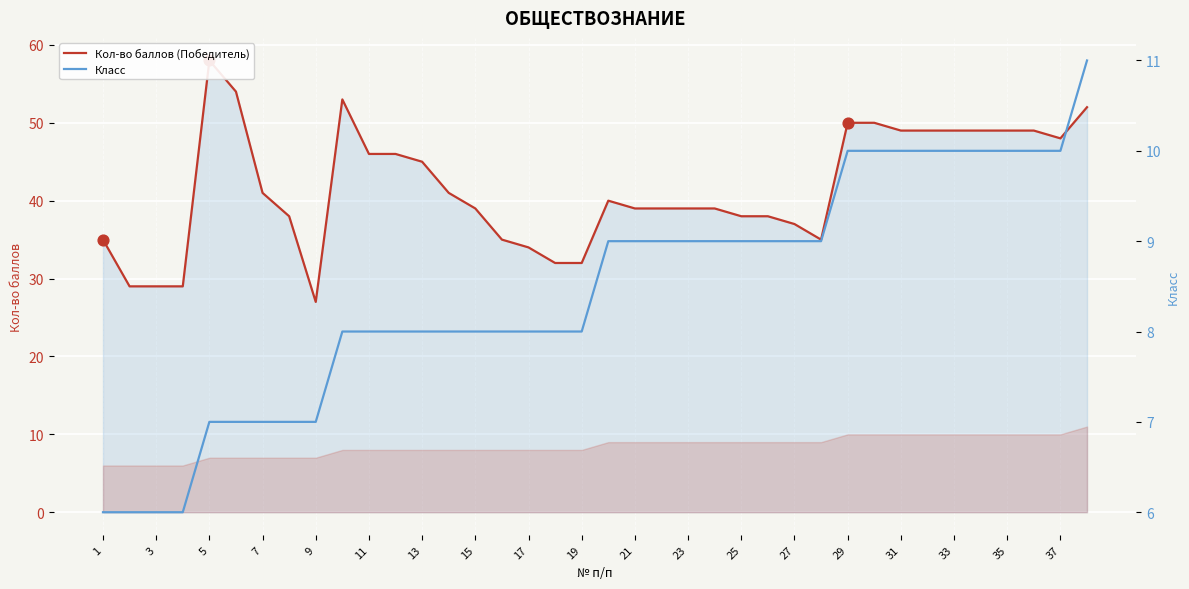

At how many categories does at least one series exceed 44?

16